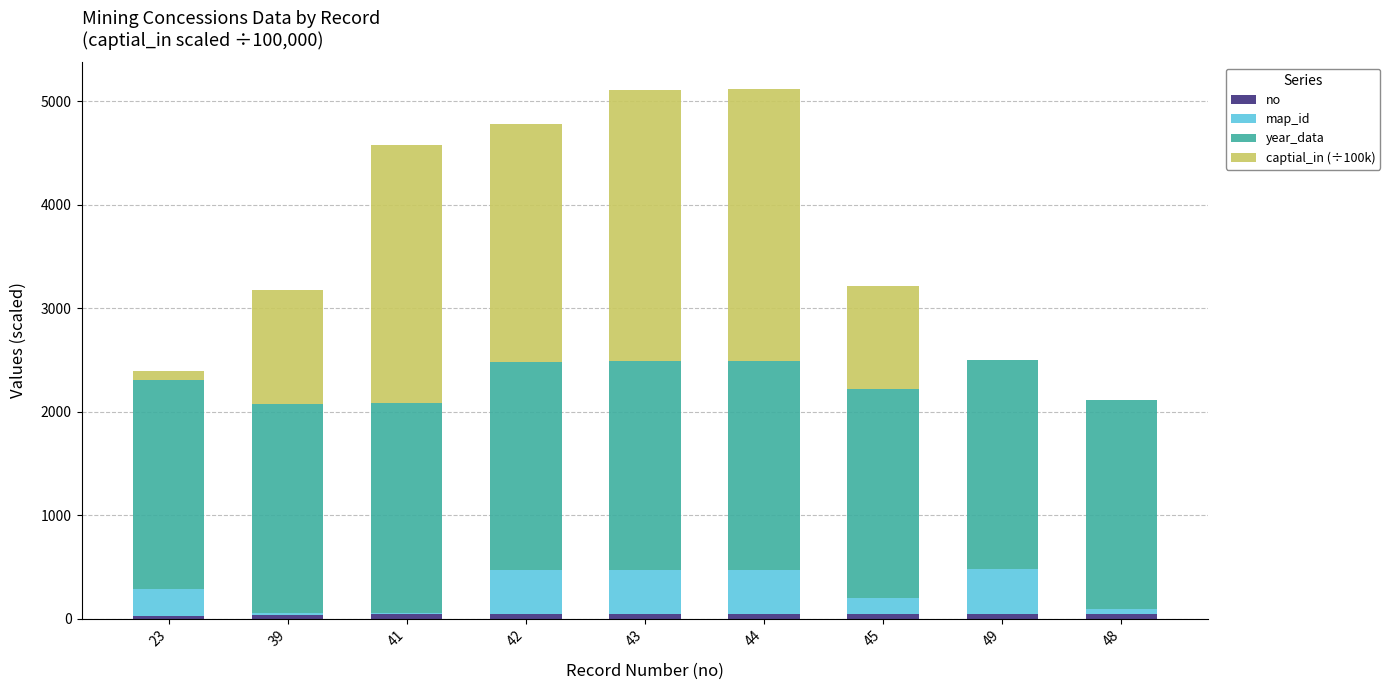

Are the bars horizontal?

No